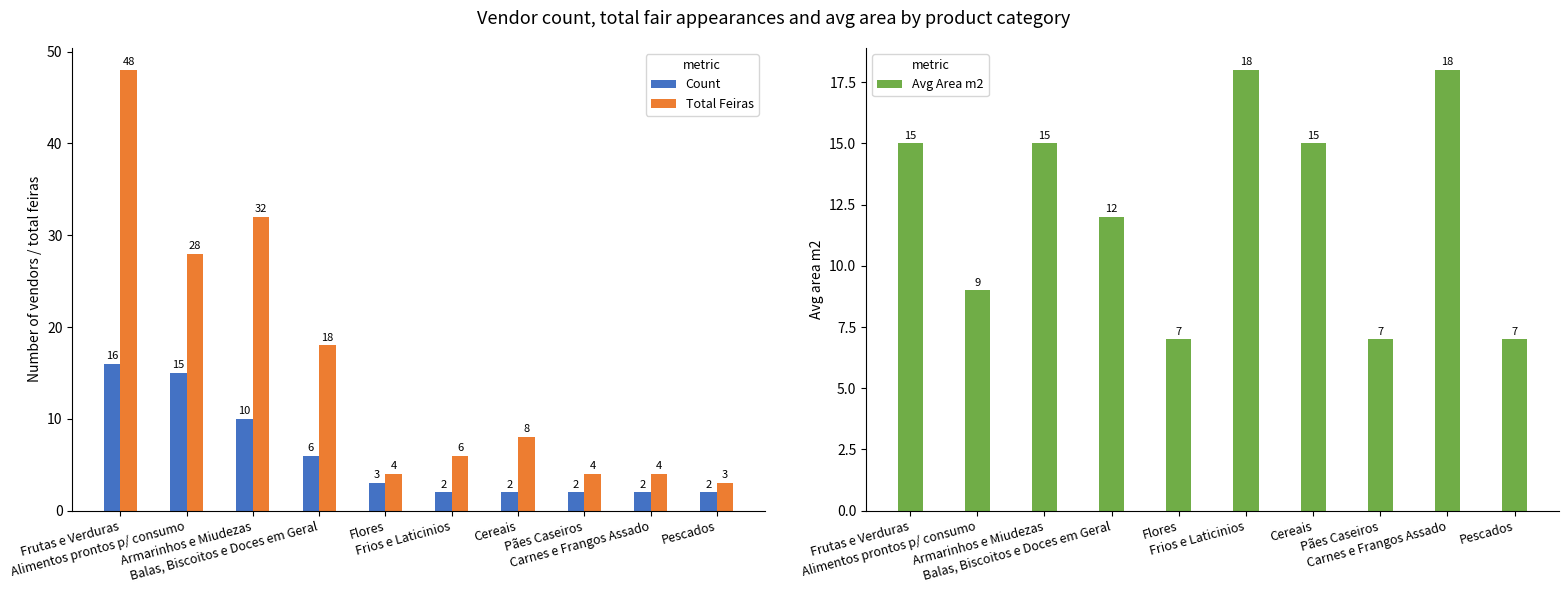

Which series has the widest spread of values?

Total Feiras